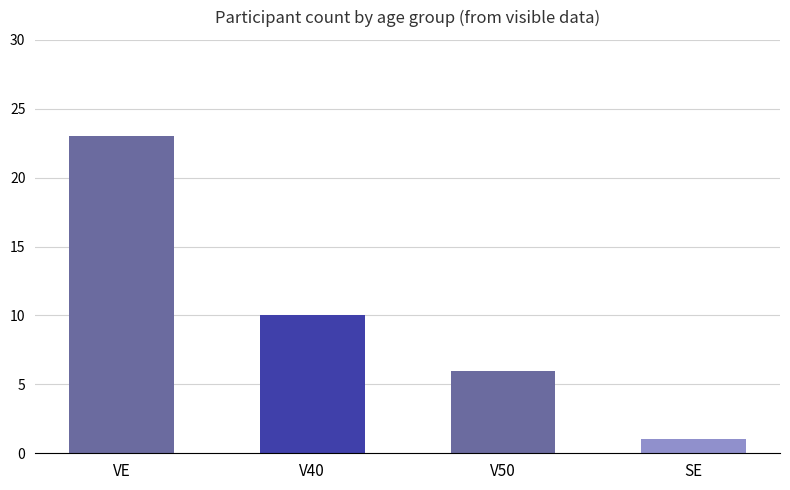

What is the label of the 4th bar from the right?

VE